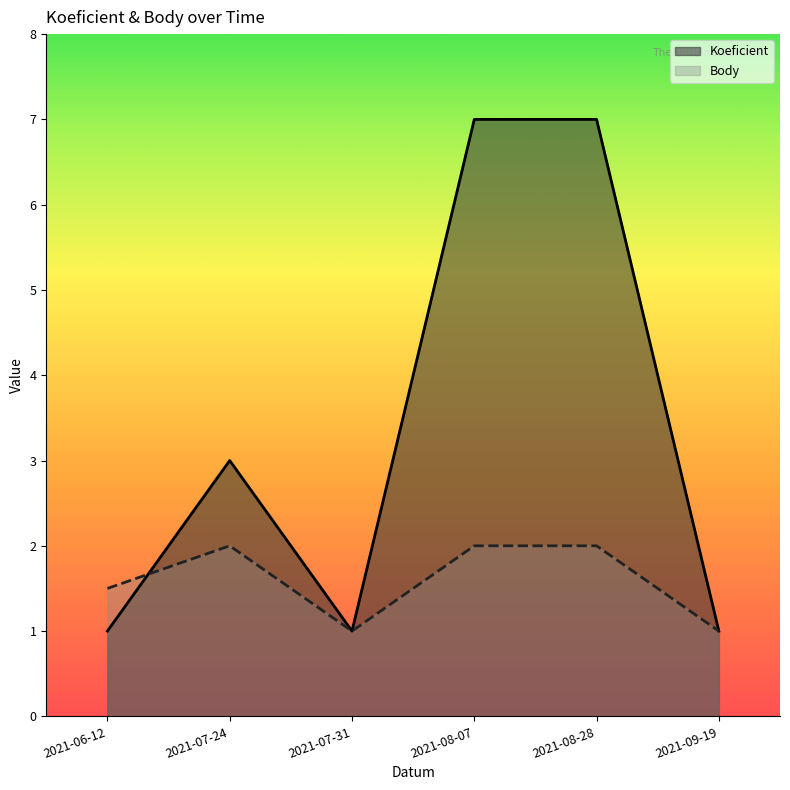

At which category does Koeficient reach its first local peak?

2021-07-24